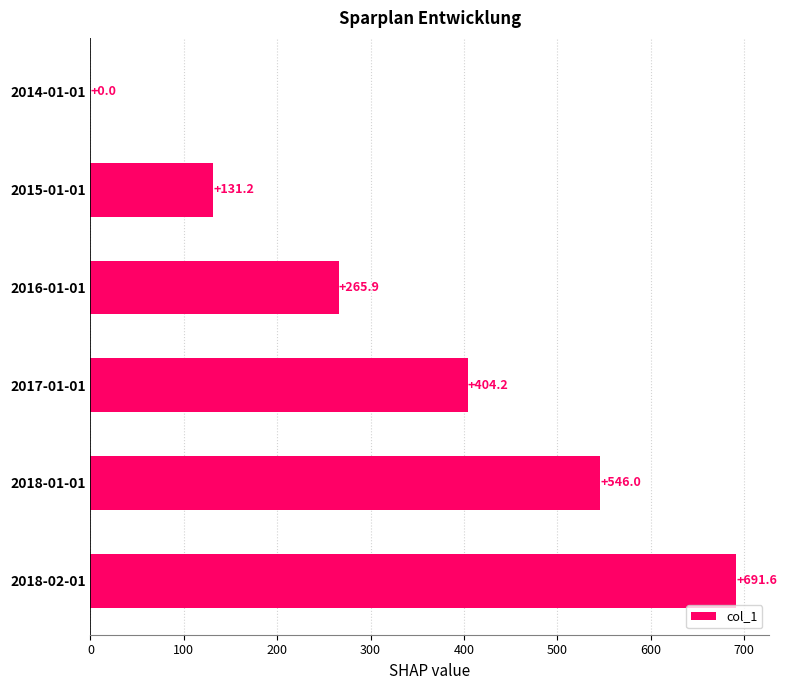

The value at 2014-01-01 is 0.0. True or false?

True